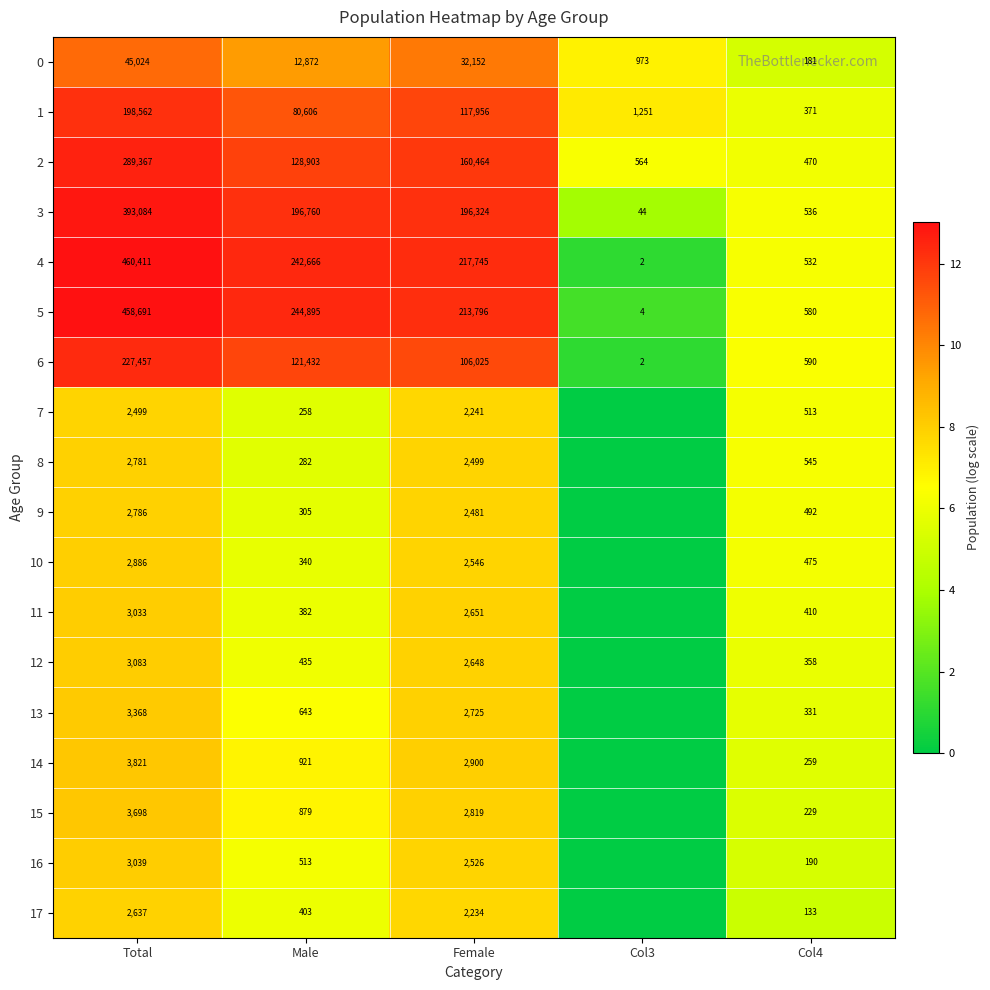

Which has a higher value, Col3 or Male?

Male